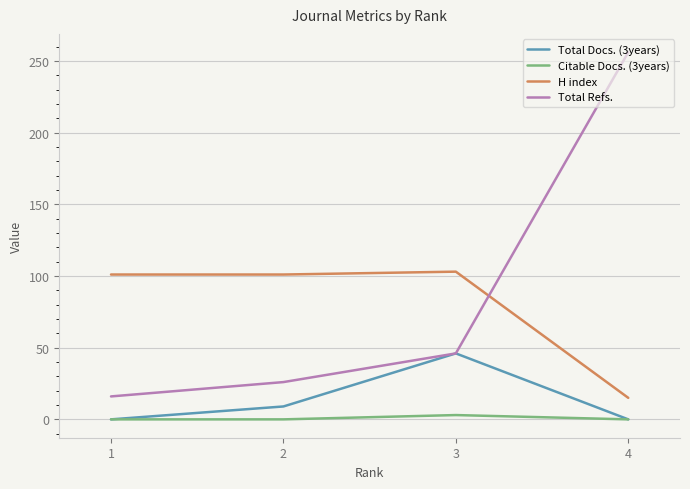

The value of Total Refs. at 4 is 130. True or false?

False